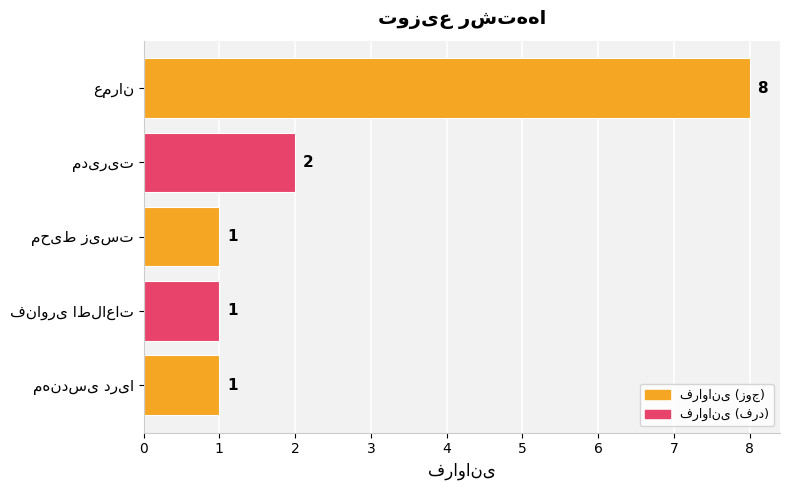

Reading top to bottom, list all the values displayed in this chart.

8	2	1	1	1